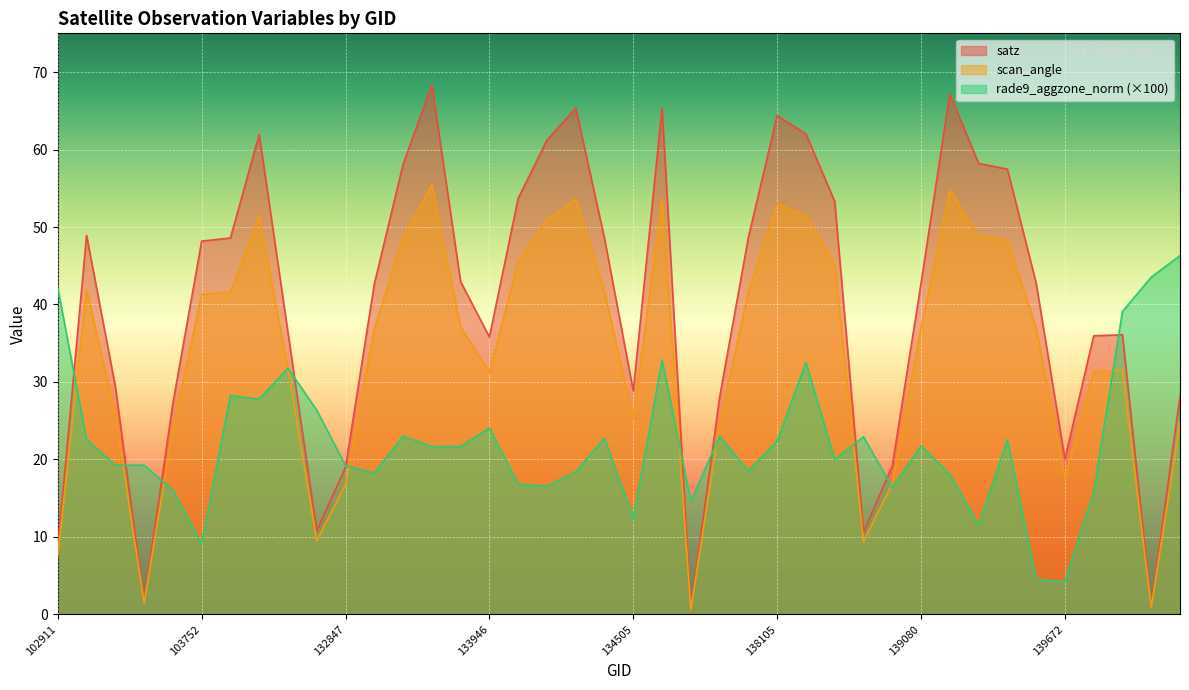

What are all the series names shown in the legend?

satz, scan_angle, rade9_aggzone_norm (×100)